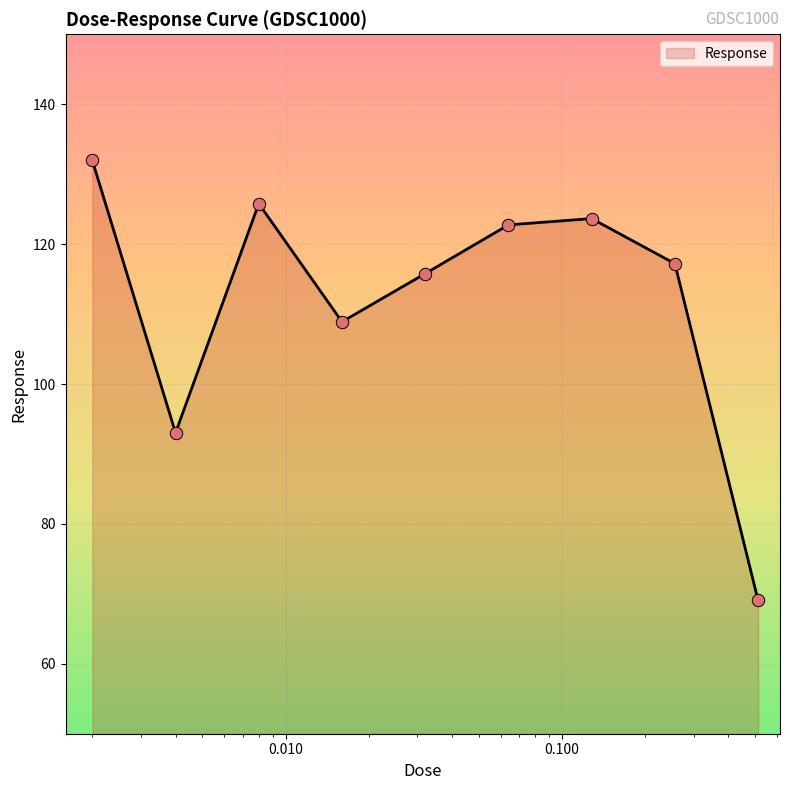

What is the minimum value shown in the chart?

69.1